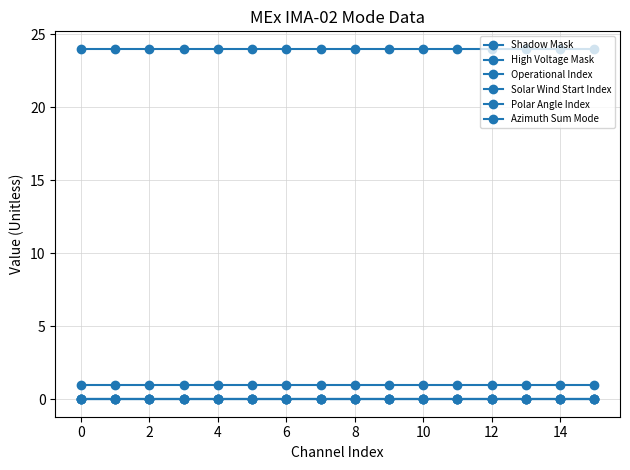

True or false: Operational Index and Polar Angle Index cross at least once.

False